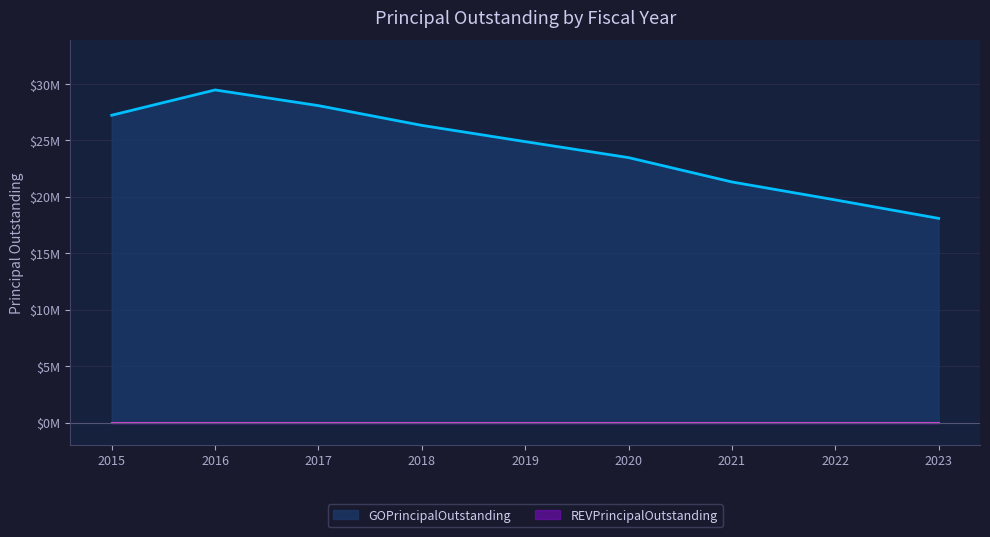

Which category has the lowest value across all series?

2023